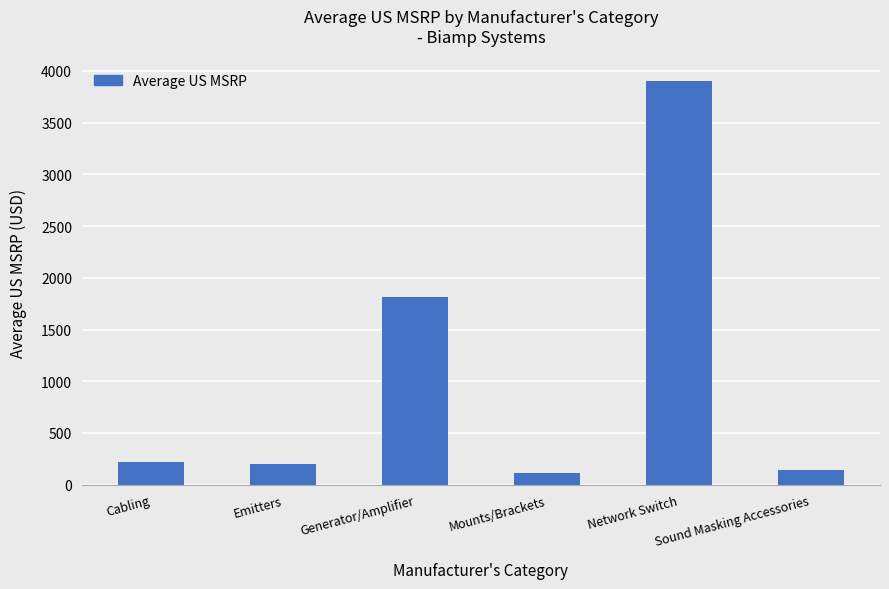

What position from the left is Network Switch?

5